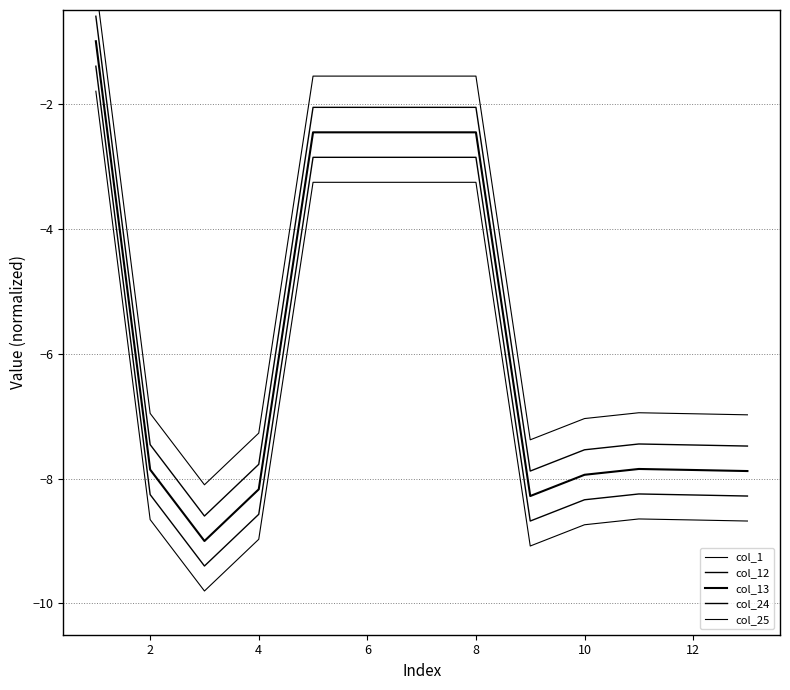

How many data points does each series have?

11